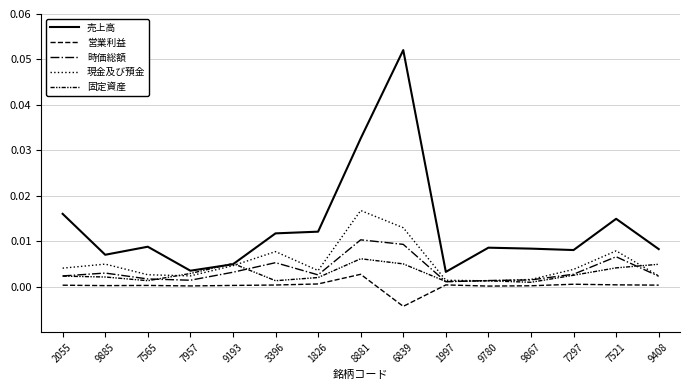

How many categories are shown in the chart?

15